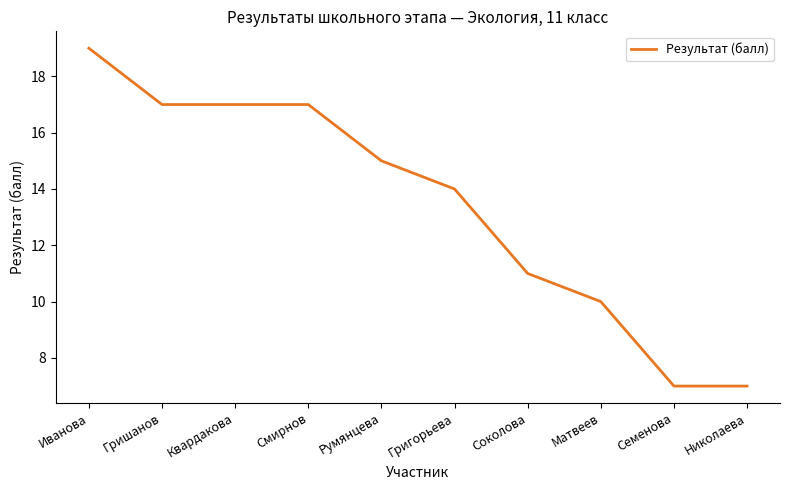

Reading left to right, list all the values displayed in this chart.

Иванова=19	Гришанов=17	Квардакова=17	Смирнов=17	Румянцева=15	Григорьева=14	Соколова=11	Матвеев=10	Семенова=7	Николаева=7